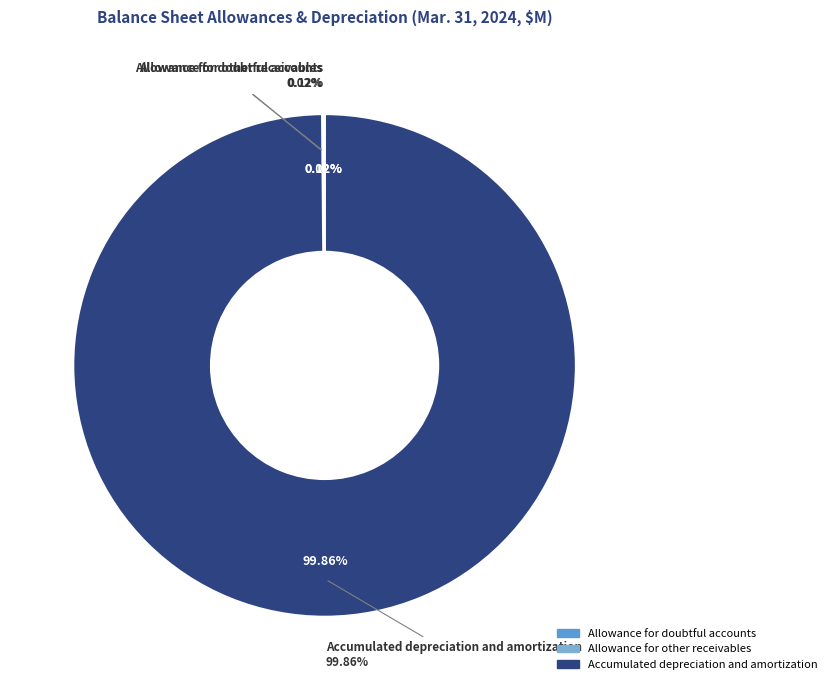

Which slice is the largest?

Accumulated depreciation and amortization